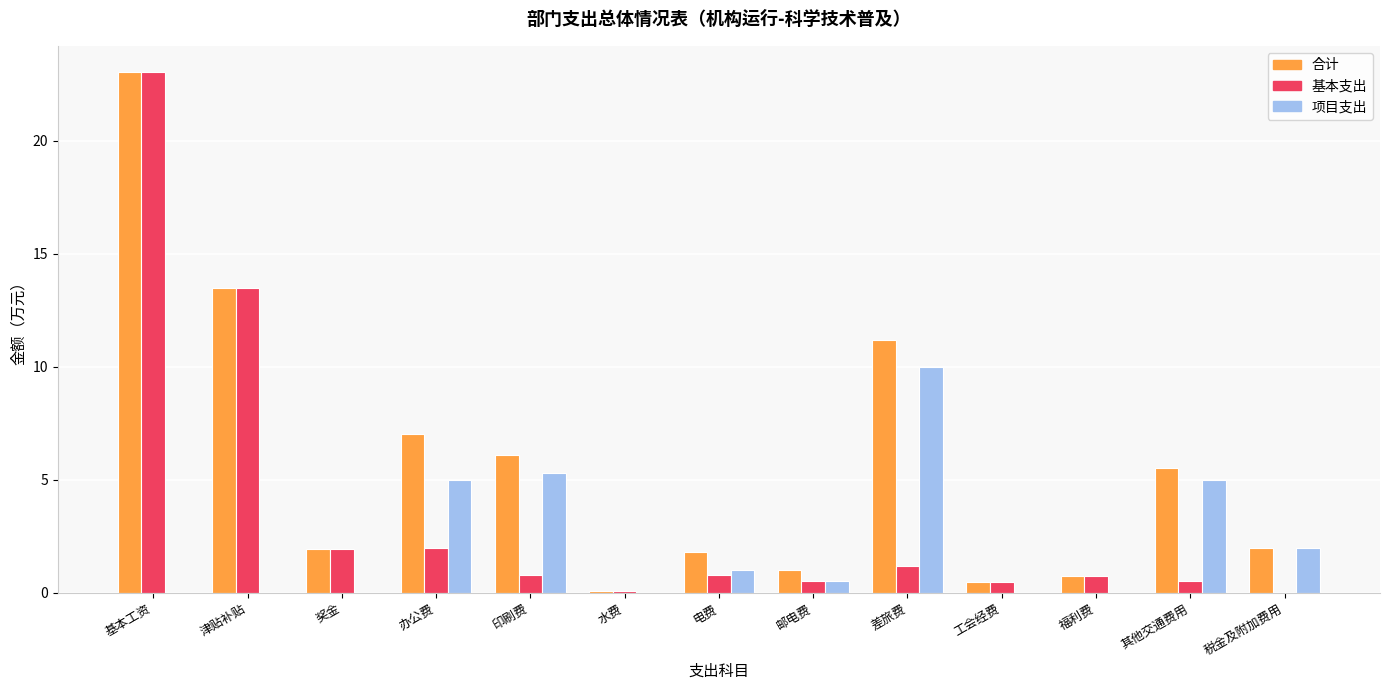

Where is 基本支出 nearest to the value 11?

津贴补贴